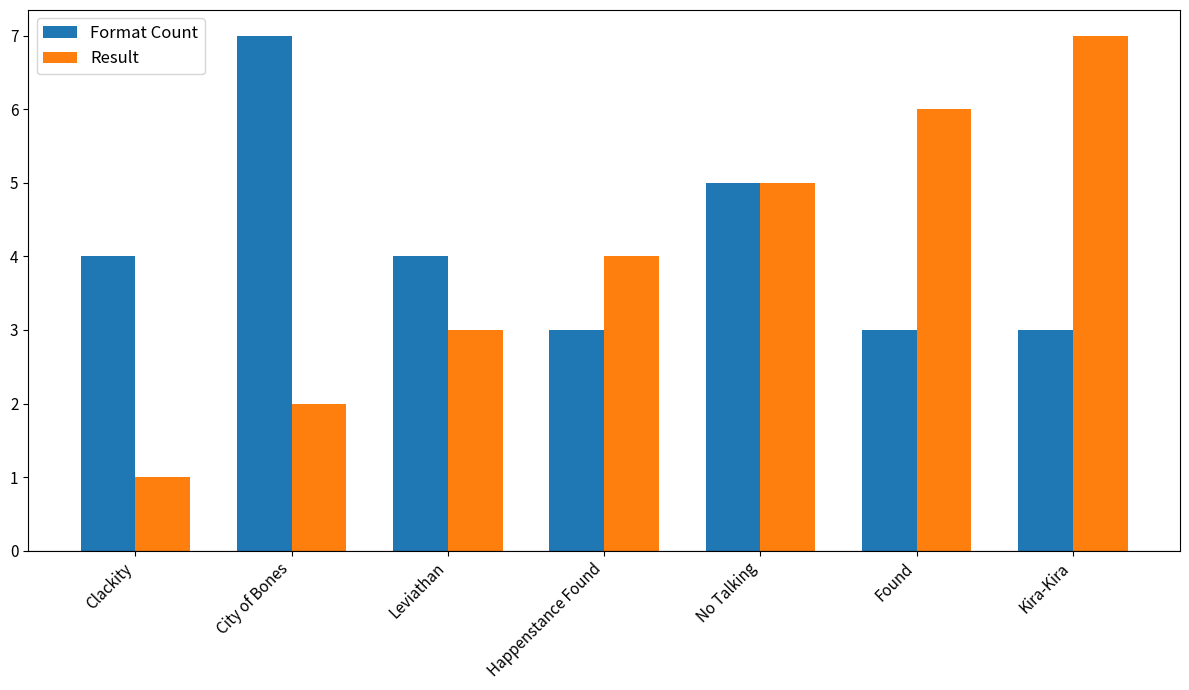

The value of Result at City of Bones is 3. True or false?

False